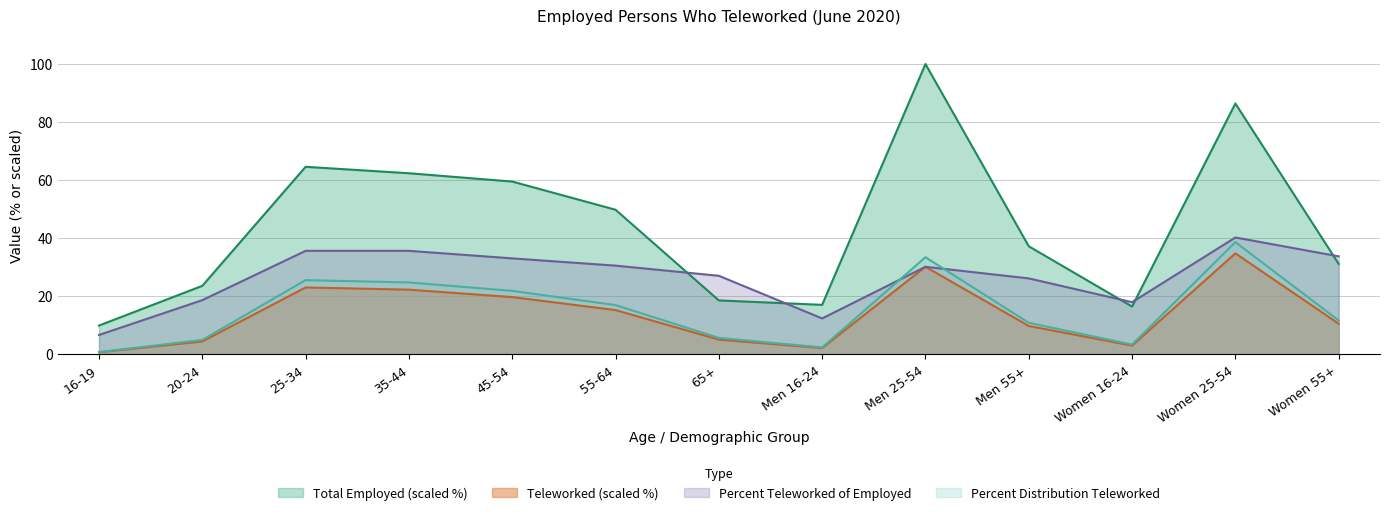

Which series has the largest total across all categories?

Total Employed (scaled %)